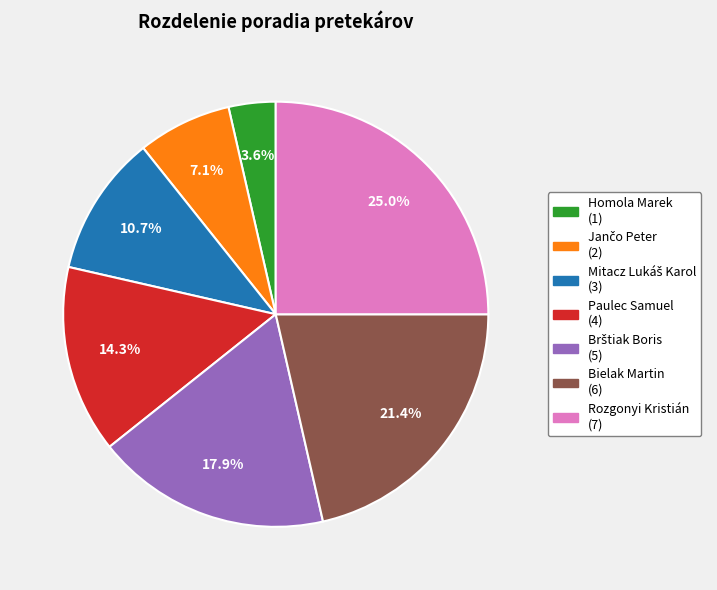

Which category has the biggest portion of the pie?

Rozgonyi Kristián